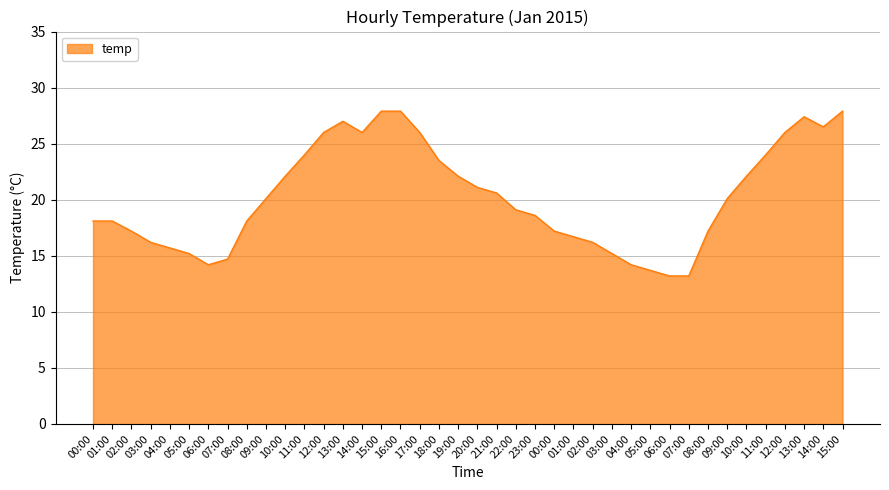

Does the chart display data point markers on the line(s)?

No